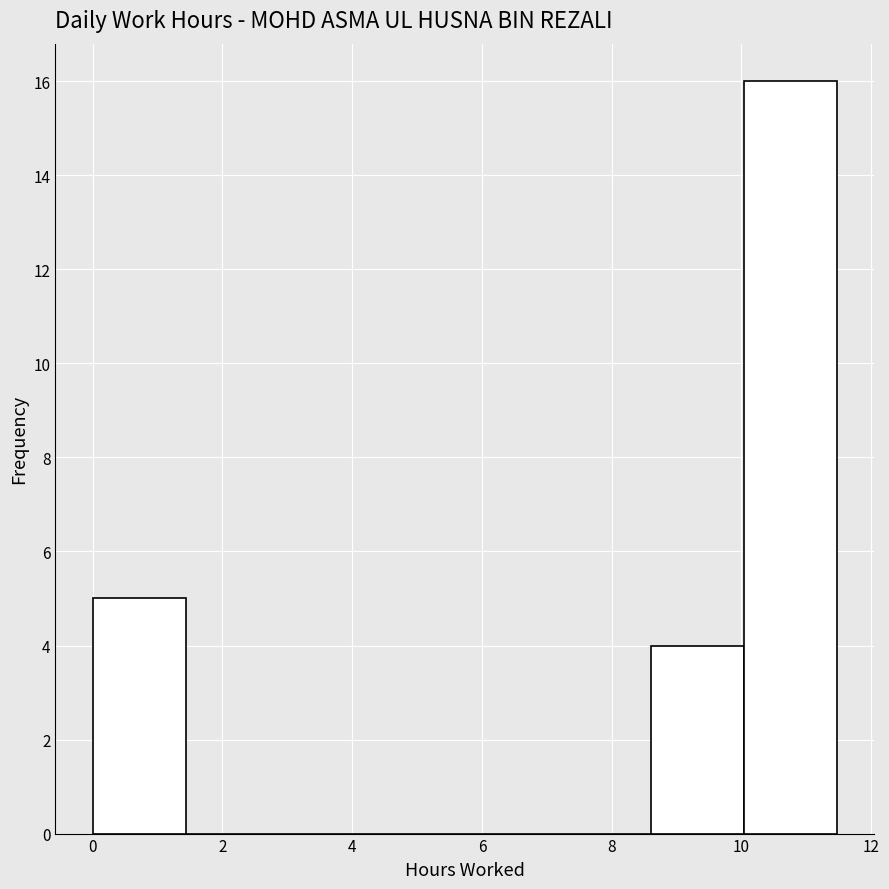

Reading left to right, transcribe this chart: for each bar, give the range it covers on the x-axis and its height. Neither the bar edges nor the heights are printed on the chart, so give them approximately, as read against the axes.

0.0 to 1.4: 5
1.4 to 2.8: 0
2.8 to 4.4: 0
4.4 to 5.8: 0
5.8 to 7.2: 0
7.2 to 8.6: 0
8.6 to 10.0: 4
10.0 to 11.4: 16